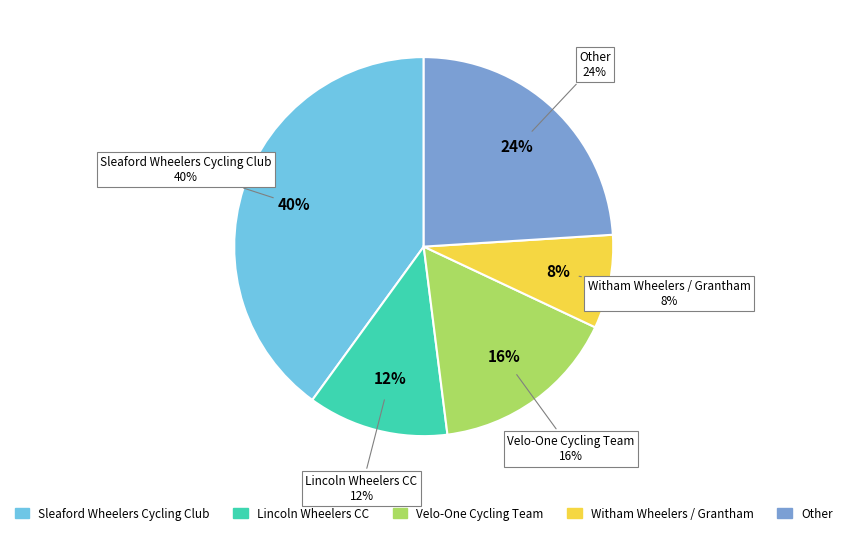

How many segments does this pie chart have?

5